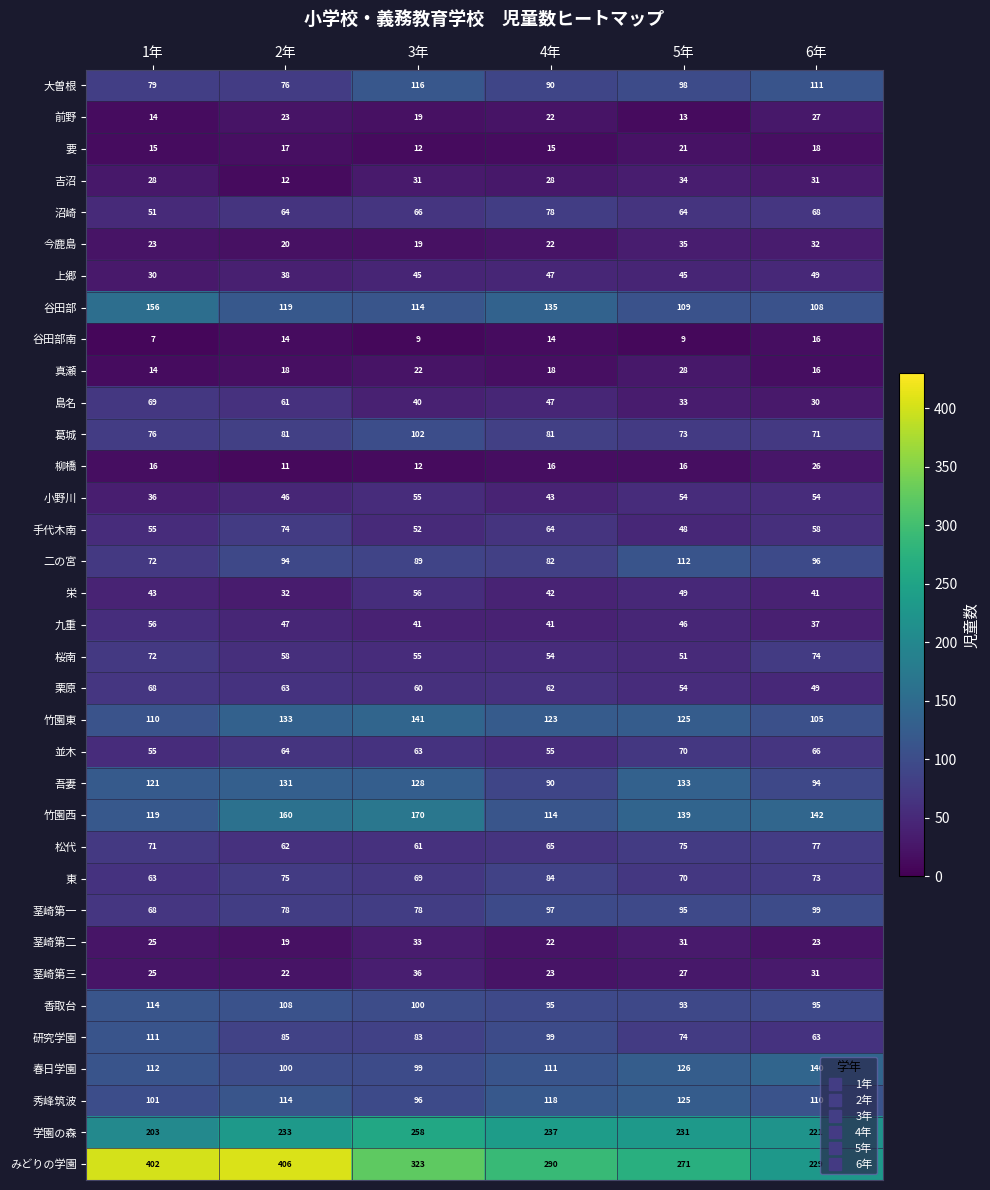

Which series changed the most between 2年 and 6年?

みどりの学園